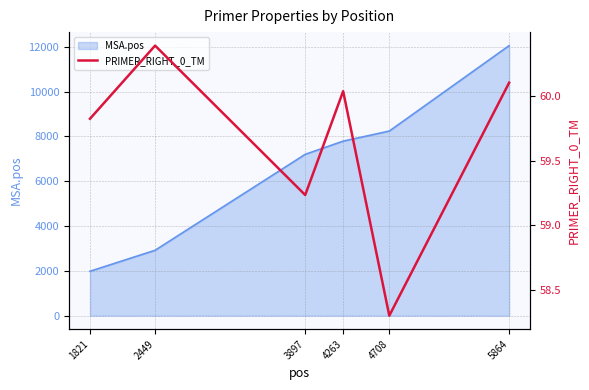

Is it true that MSA.pos equals 2919 at 2449?

True